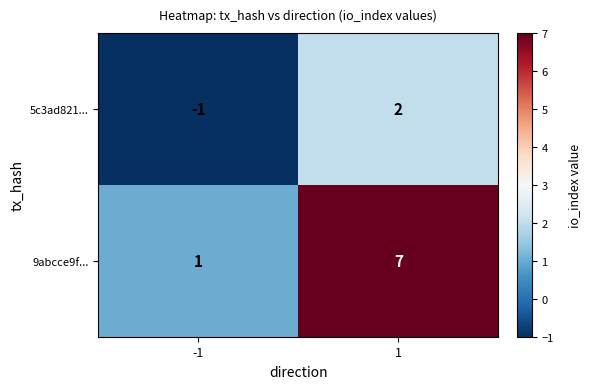

What is the difference between the maximum and minimum values in the 9abcce9f... series?

6